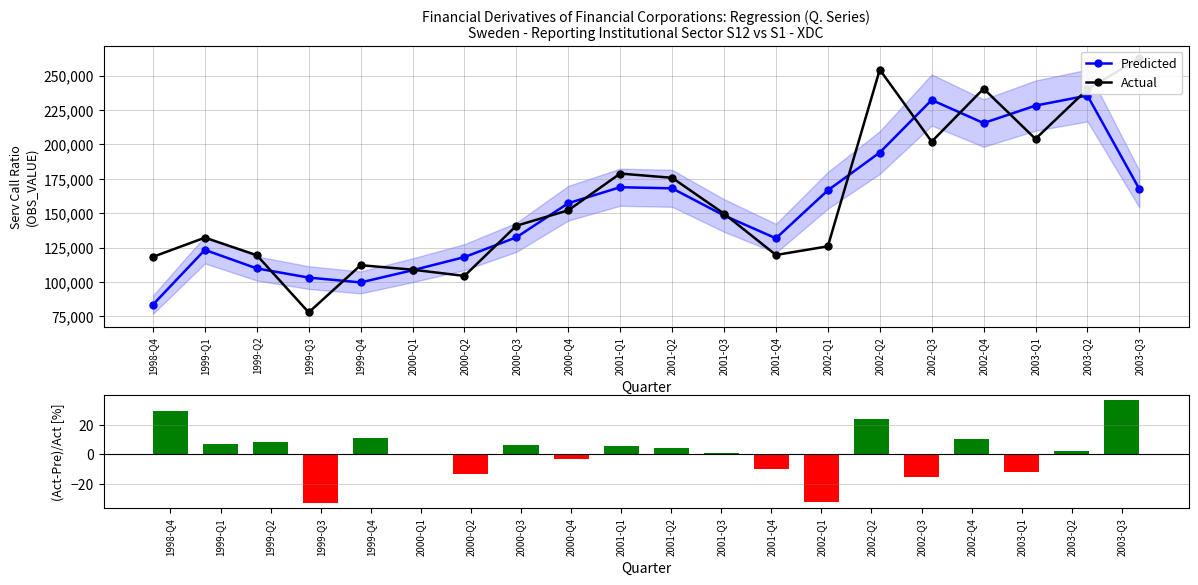

What is the label of the 10th bar from the left?

2001-Q1